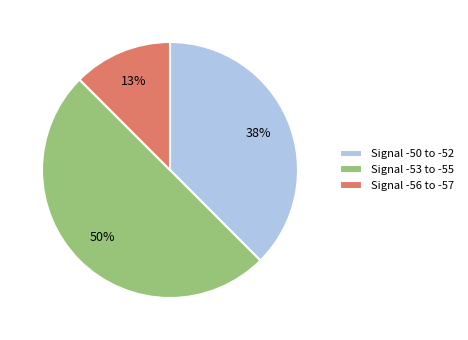

Is it true that Signal -56 to -57 is 13% of the pie?

True